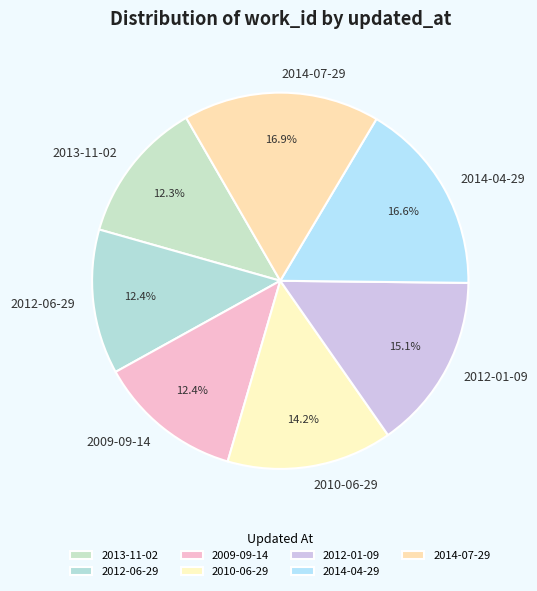

To the nearest percent, what is the difference between the largest and smallest slice percentages?

5%